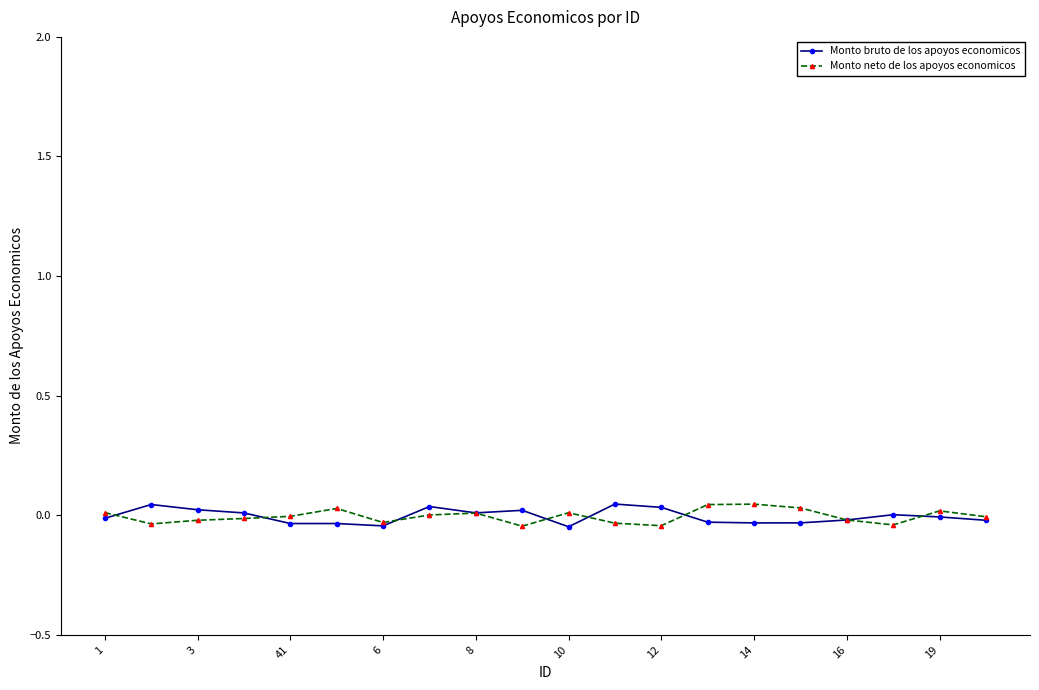

True or false: Monto neto de los apoyos economicos has more than 0 points higher than both neighbors.

True